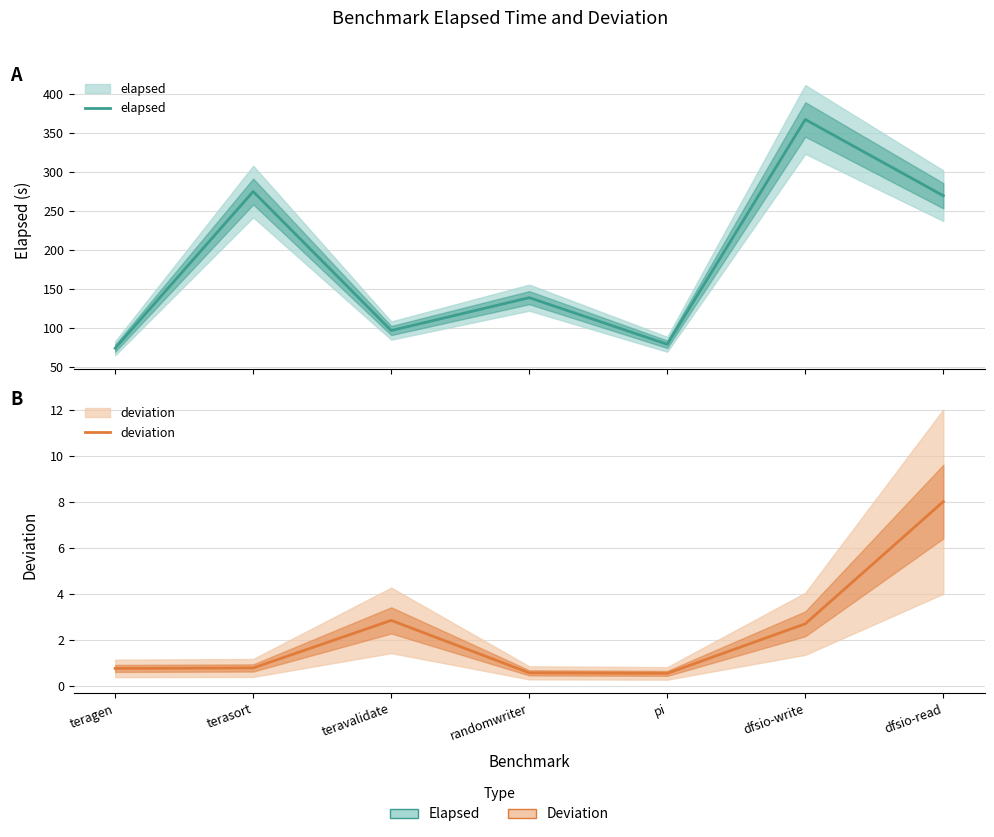

What is the minimum value shown in the chart?

0.5